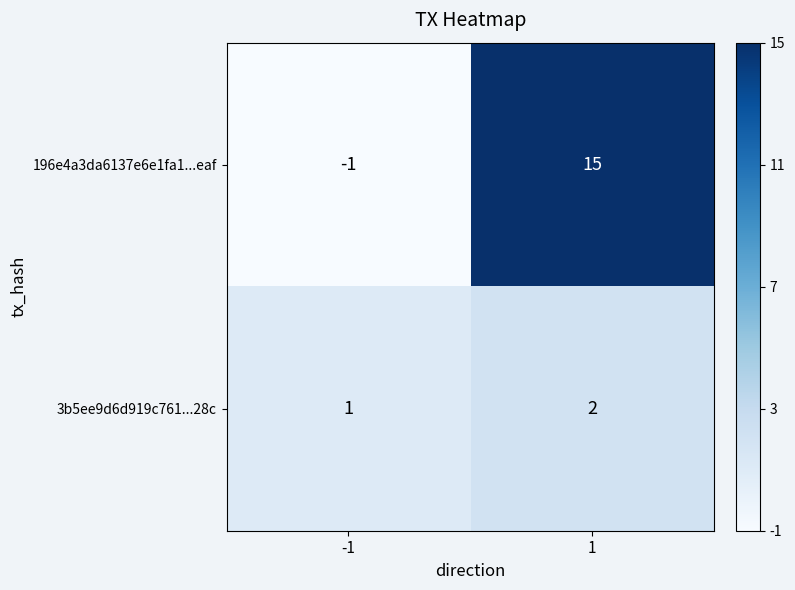

Between -1 and 1, which series saw the biggest shift?

196e4a3da6137e6e1fa1...eaf